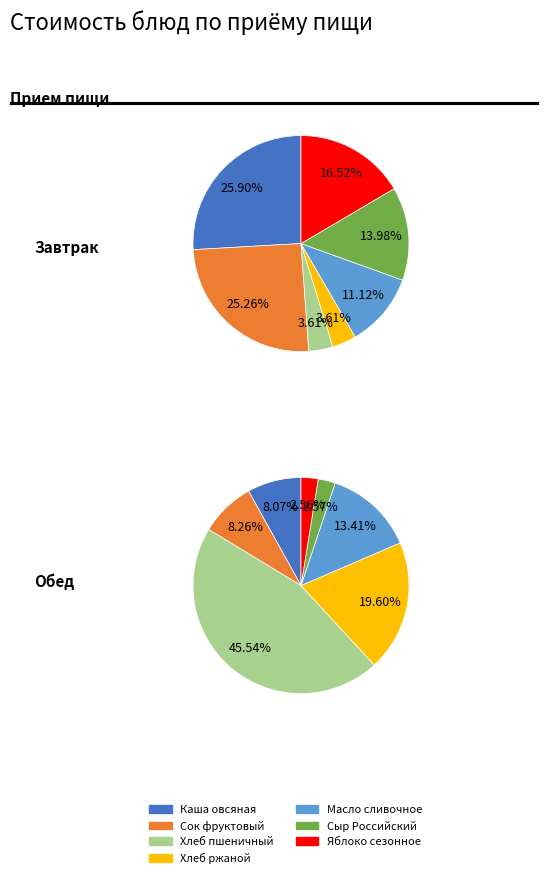

Is the sum of 6 and 4 greater than half?

No